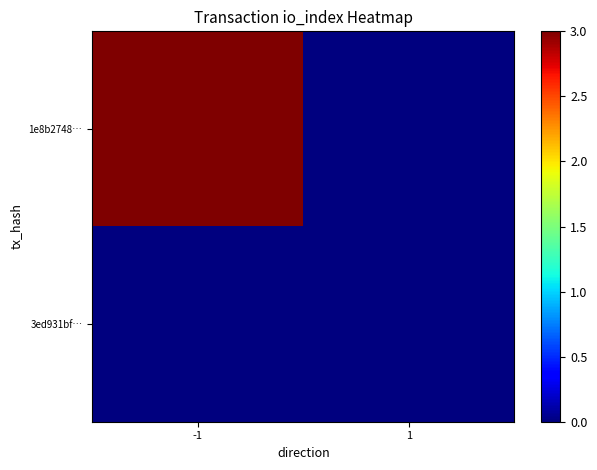

What is the spread (max minus min) of values at -1?

3